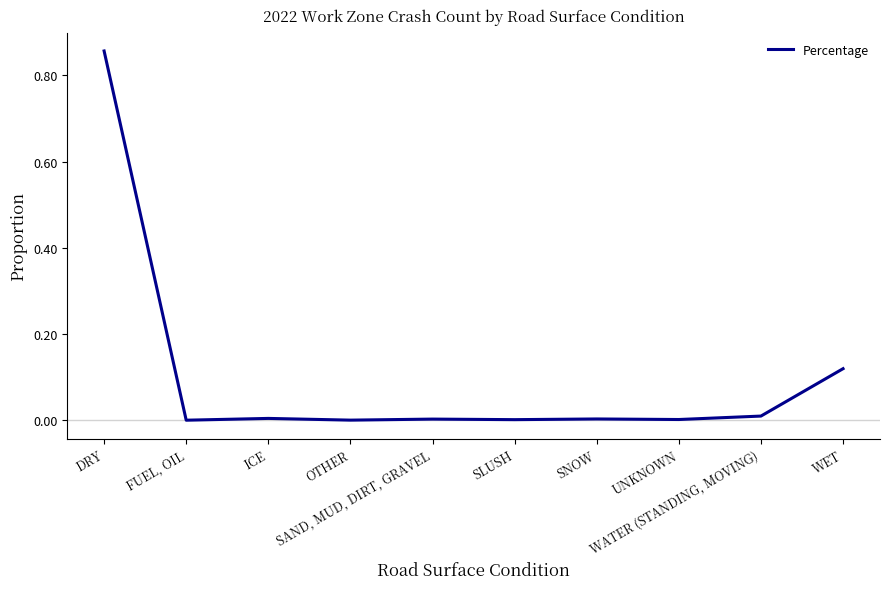

What position from the left is SLUSH?

6